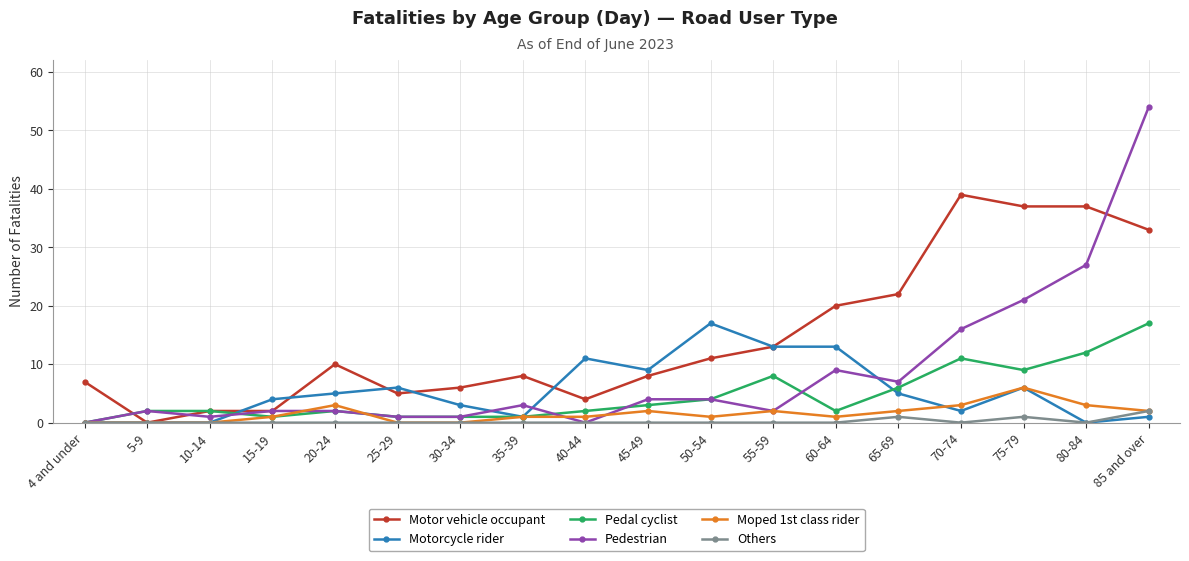

The Moped 1st class rider series shows 3 at 75-79. True or false?

False